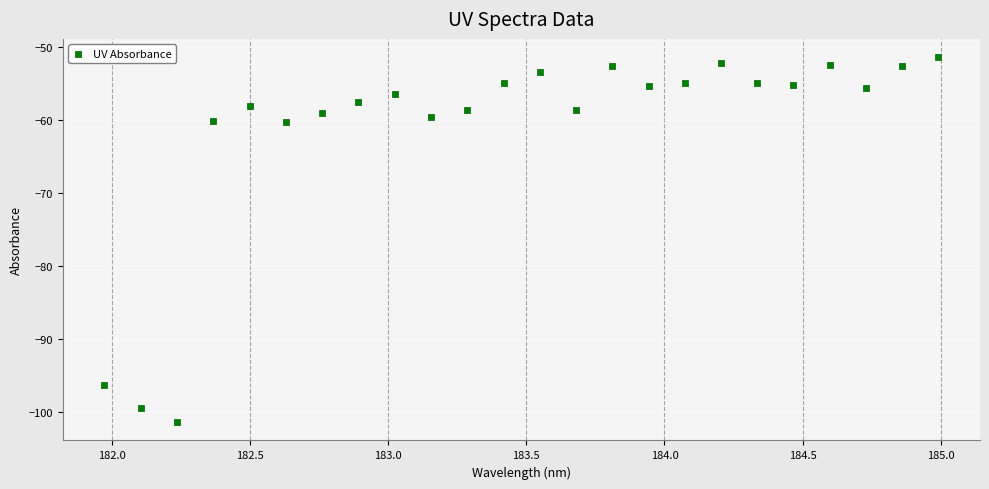

What is the range of X values (max minus min)?

3.0